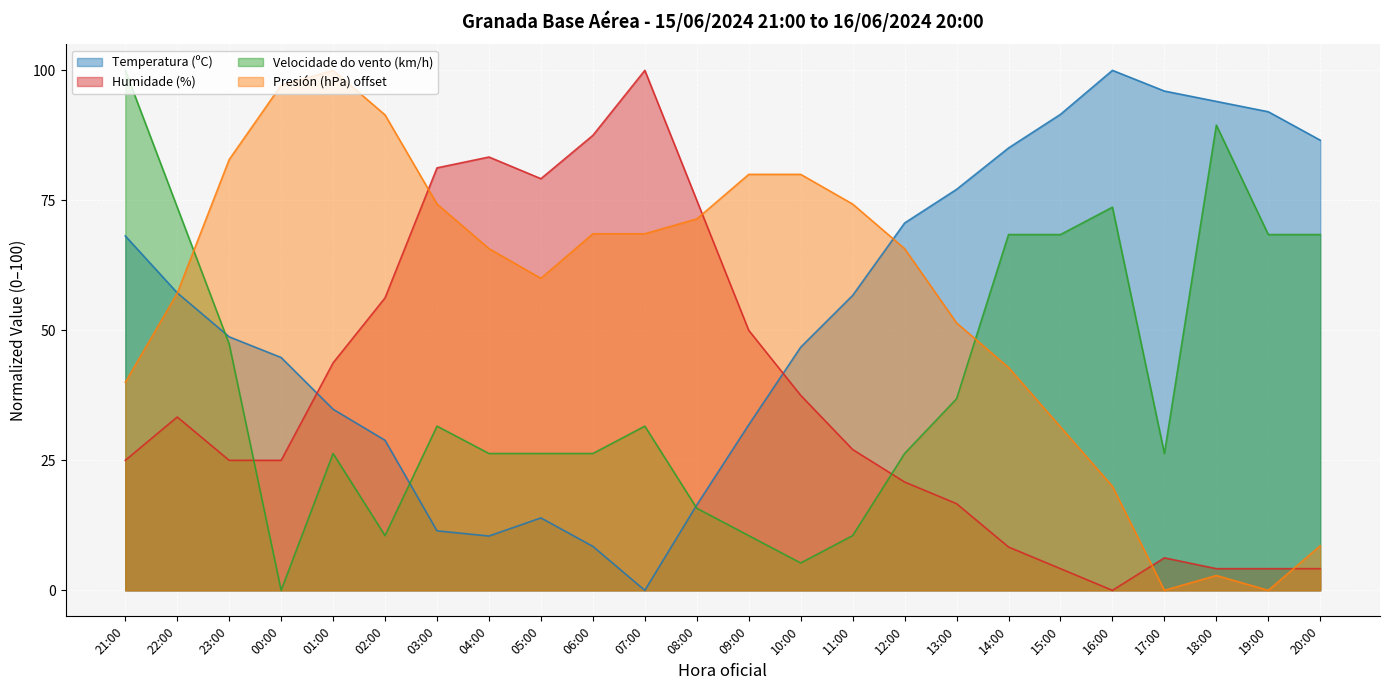

What is the label of the 4th point from the right?

17:00